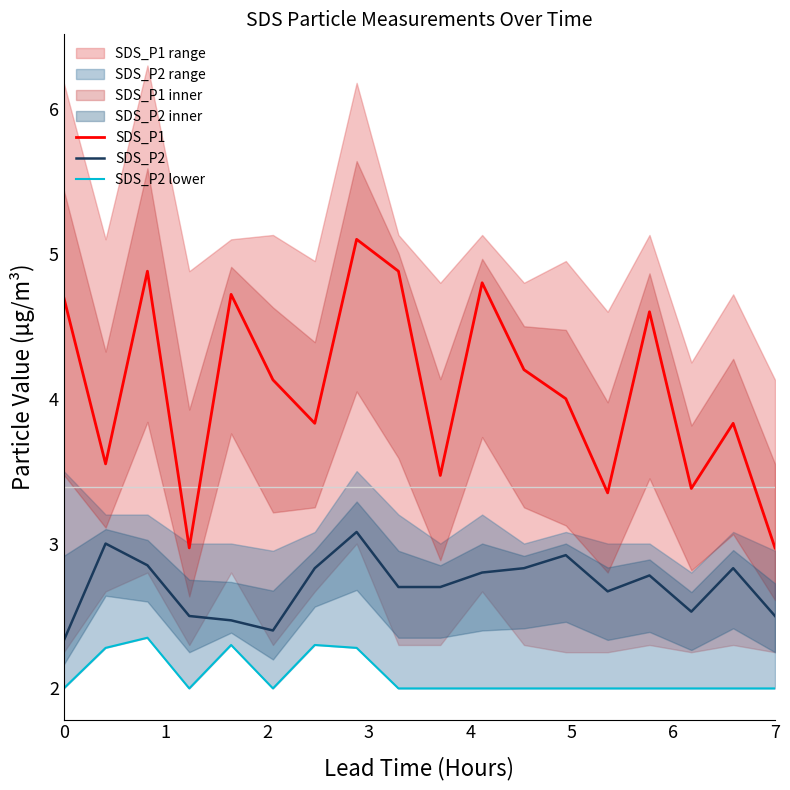

How many data points in SDS_P2 lower are above 2?

5